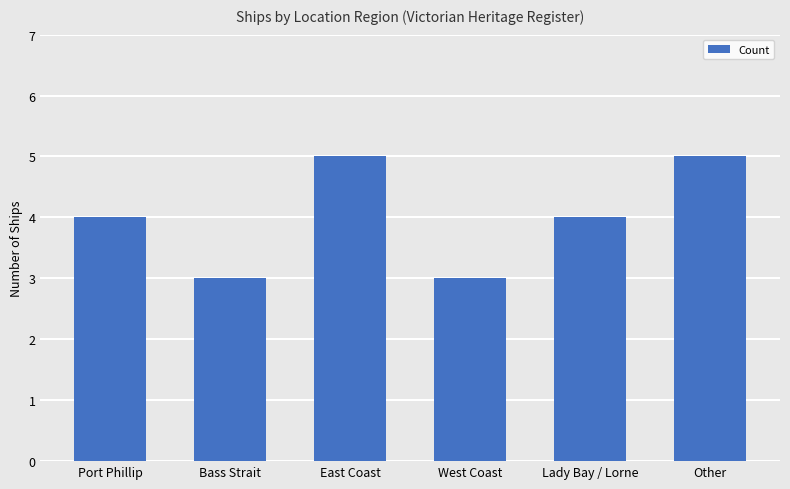

True or false: the data shows 6 at Port Phillip.

False